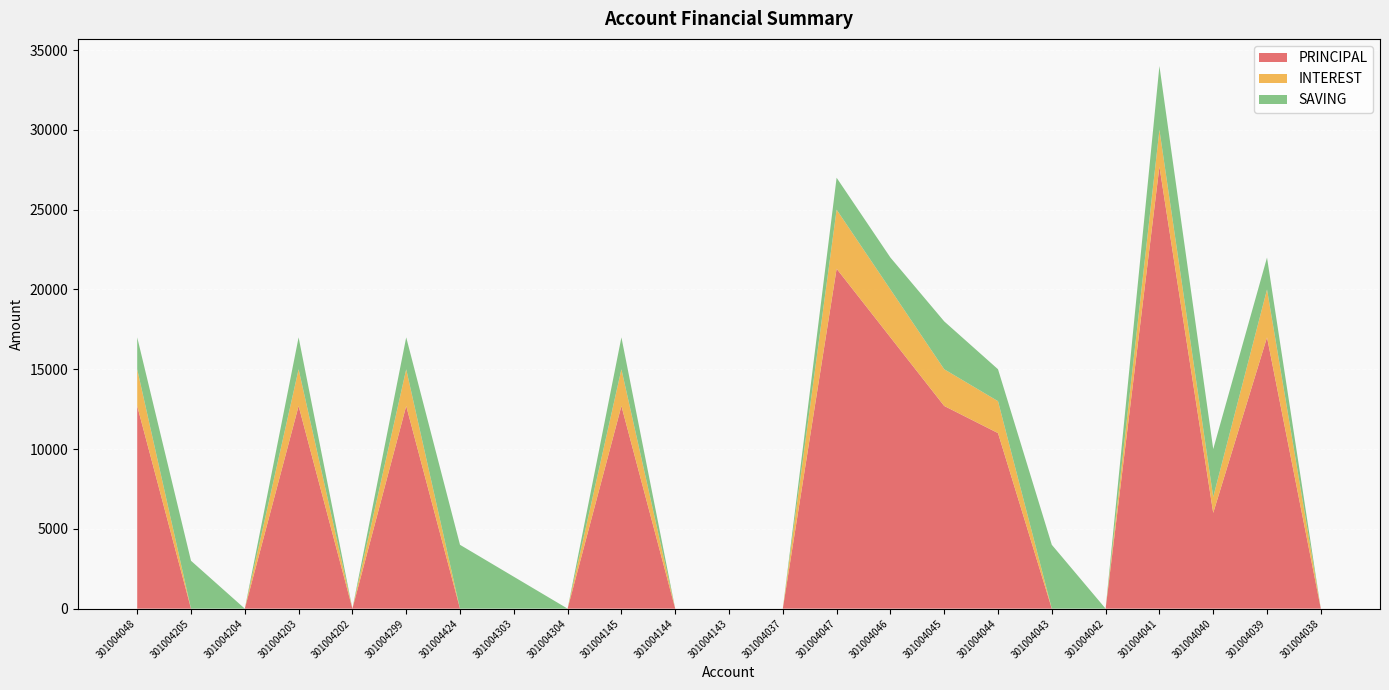

Reading left to right, what are all the values shown in this chart?

PRINCIPAL: 12700	0	0	12700	0	12700	0	0	0	12700	0	0	0	21300	17000	12700	11000	0	0	27700	6000	17000	0
INTEREST: 2300	0	0	2300	0	2300	0	0	0	2300	0	0	0	3700	3000	2300	2000	0	0	2300	1000	3000	0
SAVING: 2000	3000	0	2000	0	2000	4000	2000	0	2000	0	0	0	2000	2000	3000	2000	4000	0	4000	3000	2000	0